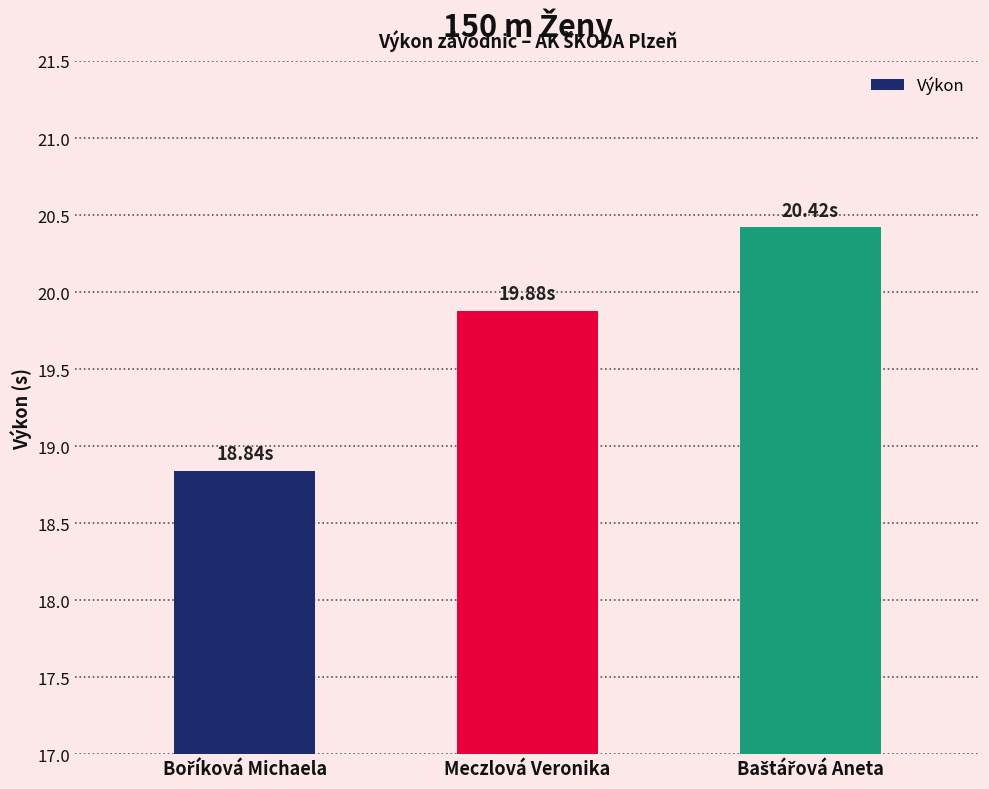

What is the average value?

19.7